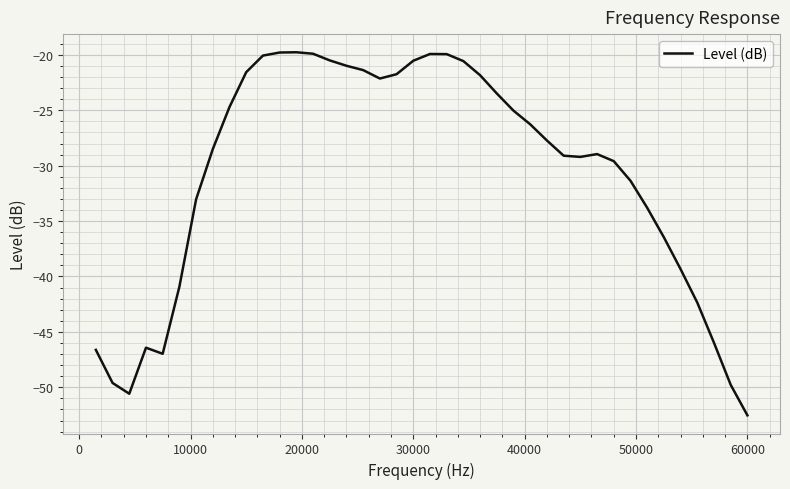

What is the greatest value displayed?

-19.8